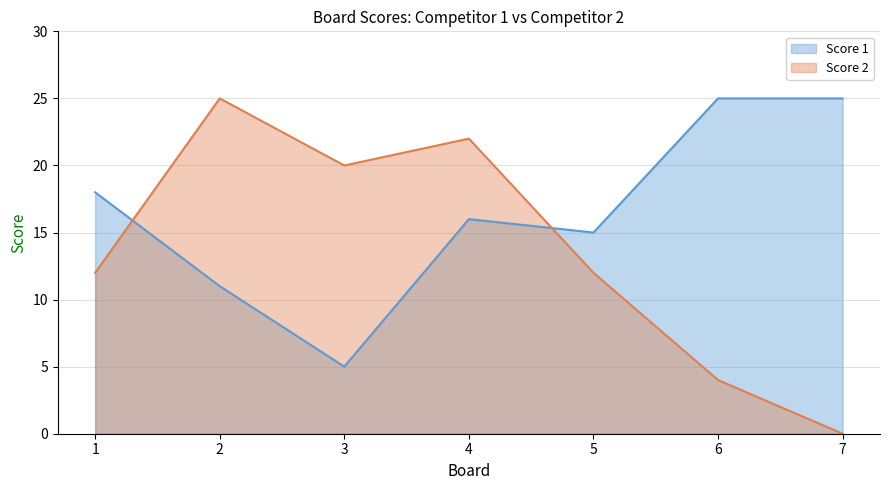

Is it true that Score 2 equals 8 at 4?

False